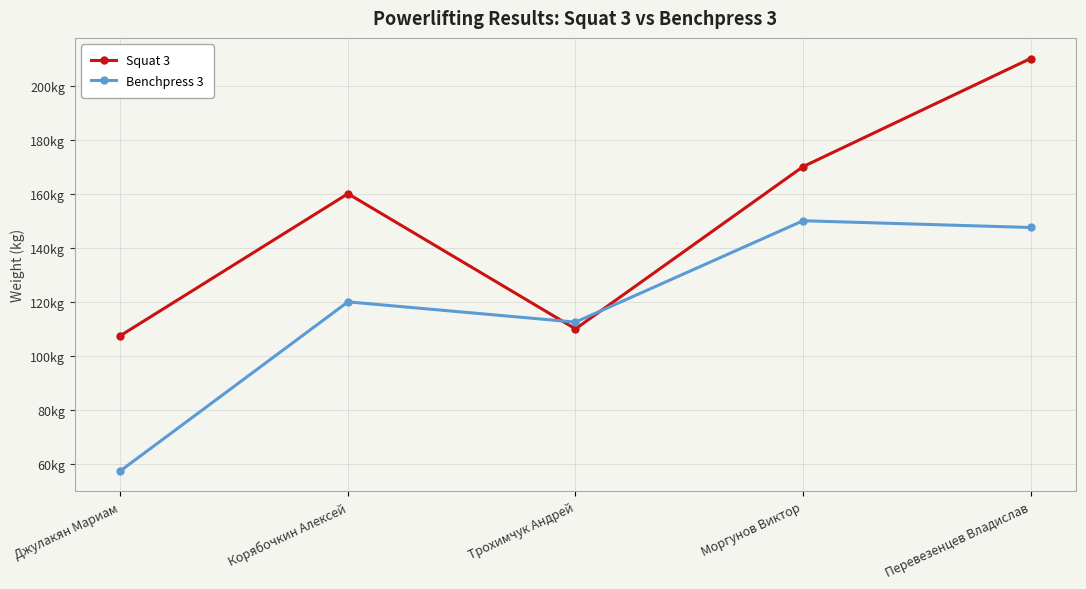

Where is Squat 3 nearest to the value 158?

Корябочкин Алексей